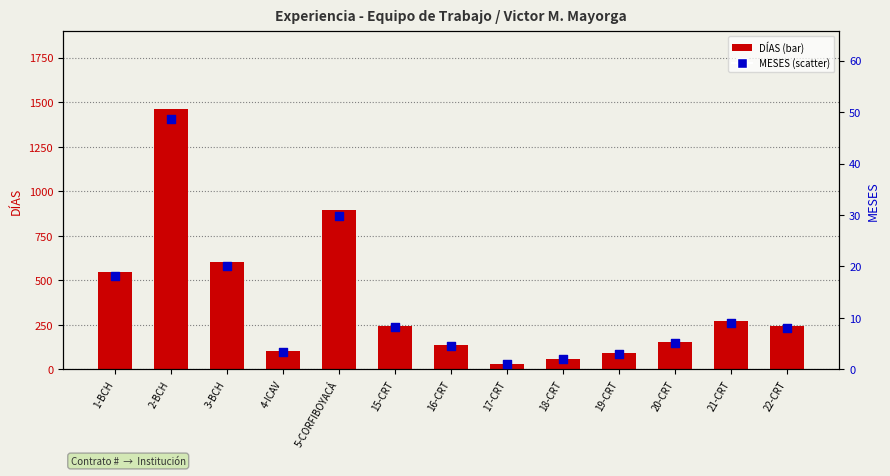

Is the value of MESES at 5-CORFIBOYACÁ greater than the value of DÍAS at 19-CRT?

No